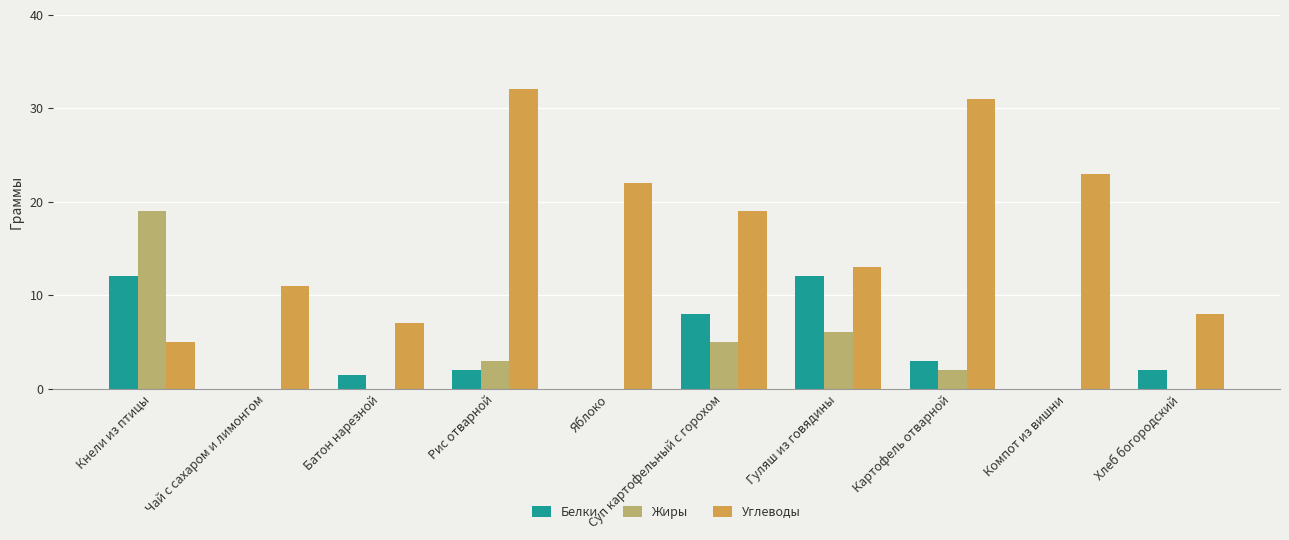

Which series changed the most between Яблоко and Компот из вишни?

Углеводы